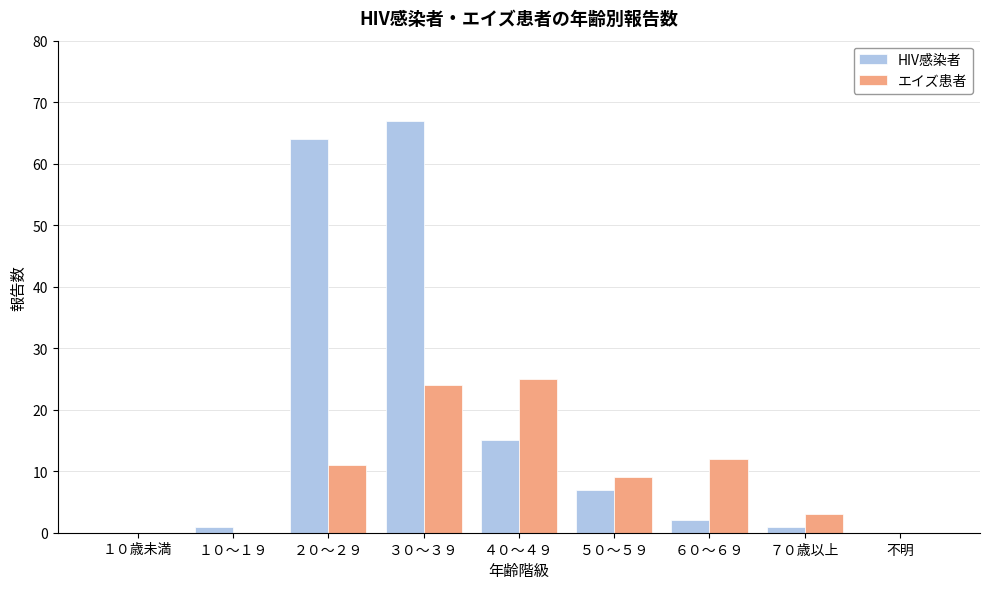

Reading left to right, what are all the values shown in this chart?

HIV感染者: １０歳未満=0	１０～１９=1	２０～２９=64	３０～３９=67	４０～４９=15	５０～５９=7	６０～６９=2	７０歳以上=1	不明=0
エイズ患者: １０歳未満=0	１０～１９=0	２０～２９=11	３０～３９=24	４０～４９=25	５０～５９=9	６０～６９=12	７０歳以上=3	不明=0